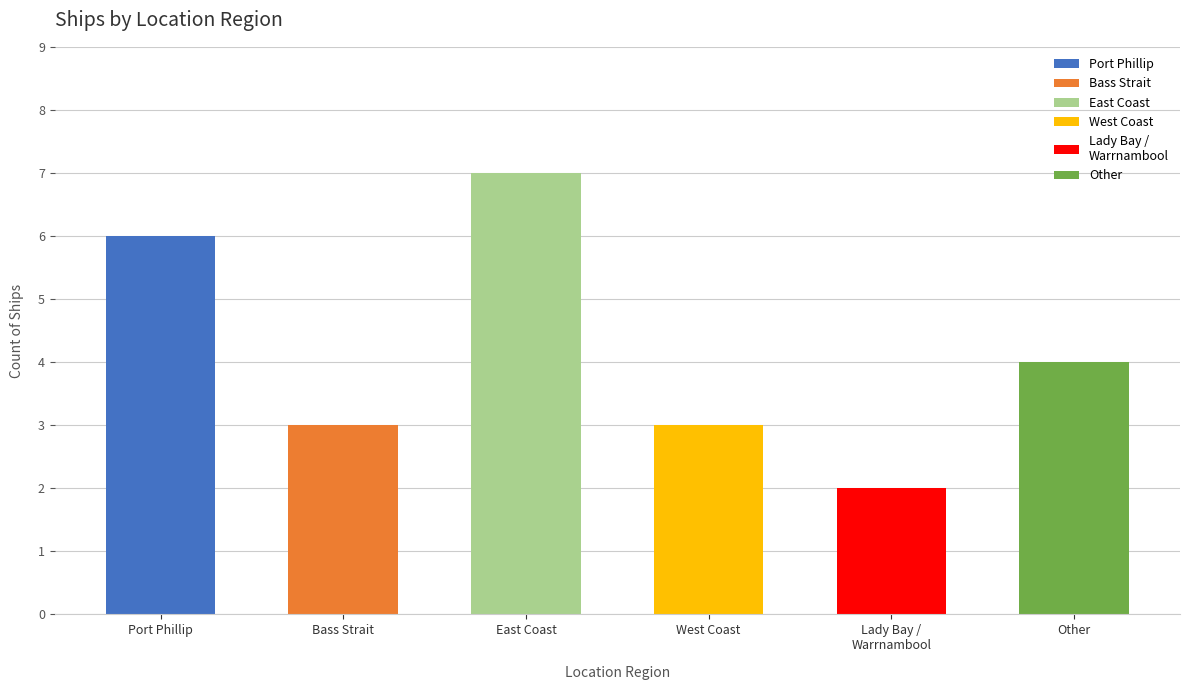

Read the value at East Coast.

7